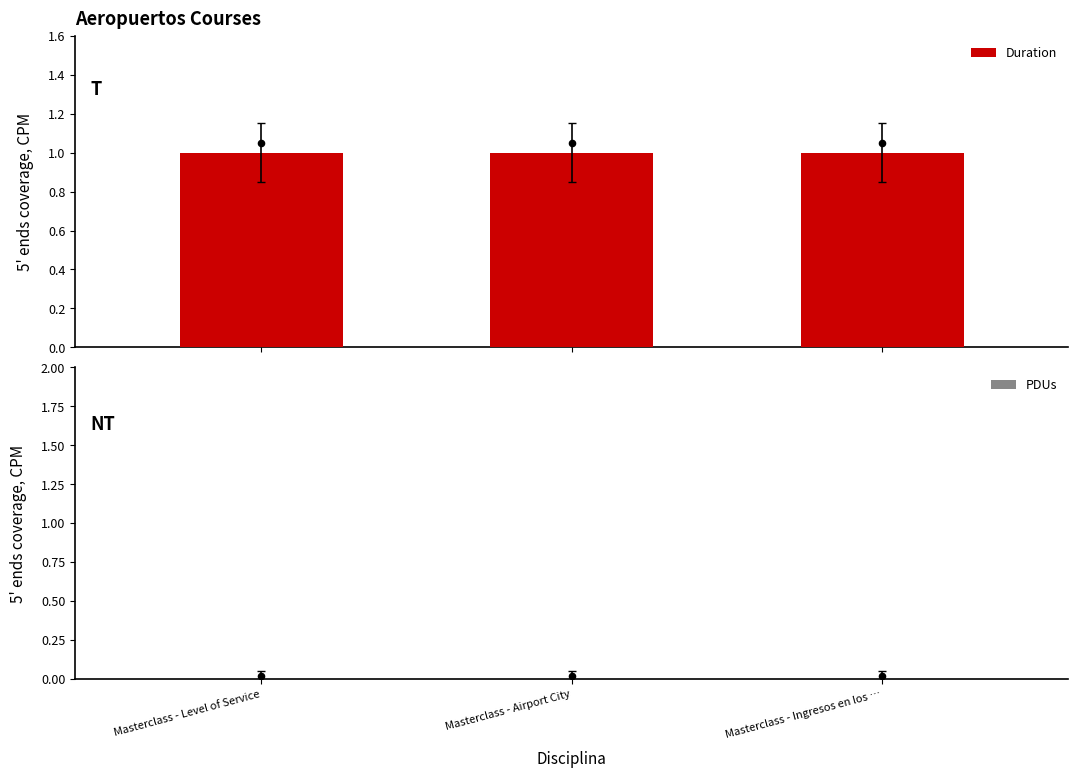

Is the value of PDUs at Masterclass - Level of Service greater than the value of Duration at Masterclass - Airport City?

No